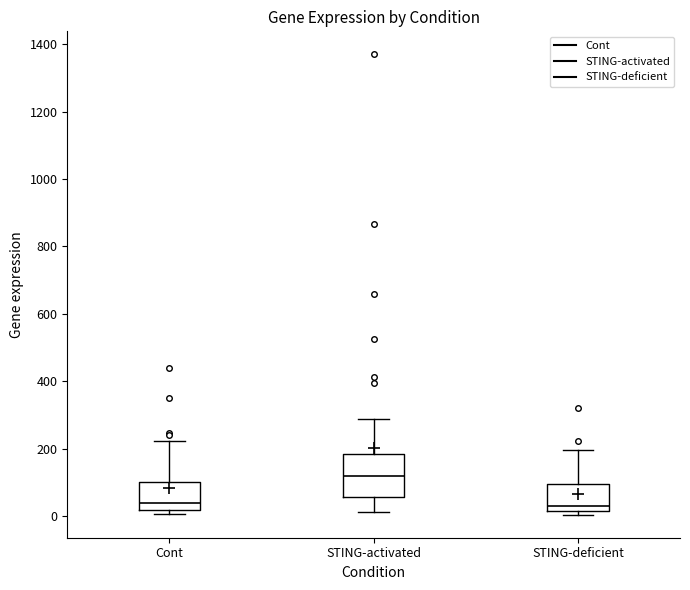

Where is the lower edge of the box for Cont on the y-axis? The values are not printed on the chart, so give them approximately, as read against the axis.

20